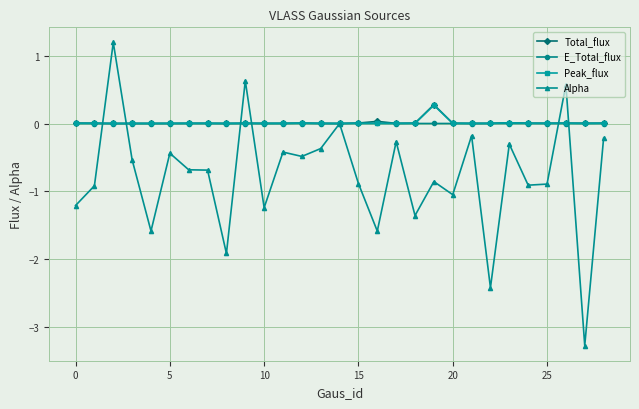

At how many categories does at least one series exceed -2?

29